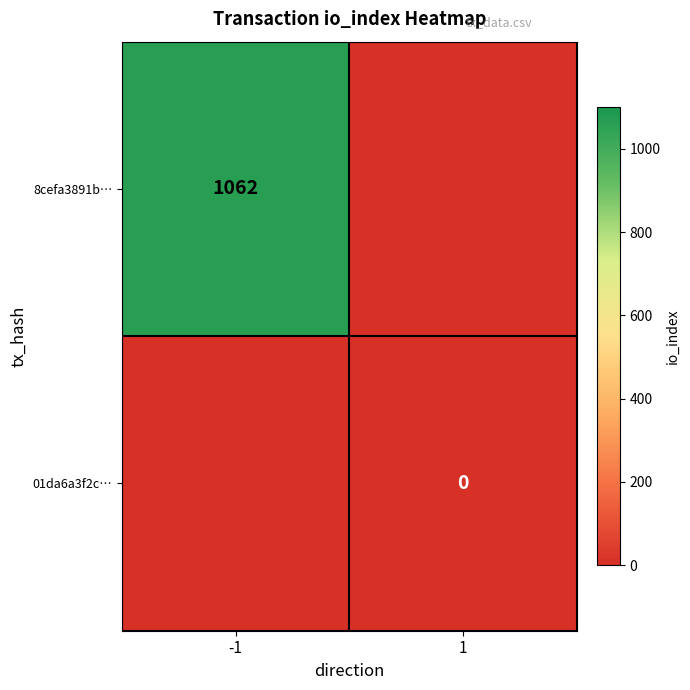

True or false: 8cefa3891b… has a value of 1062 at -1.

True